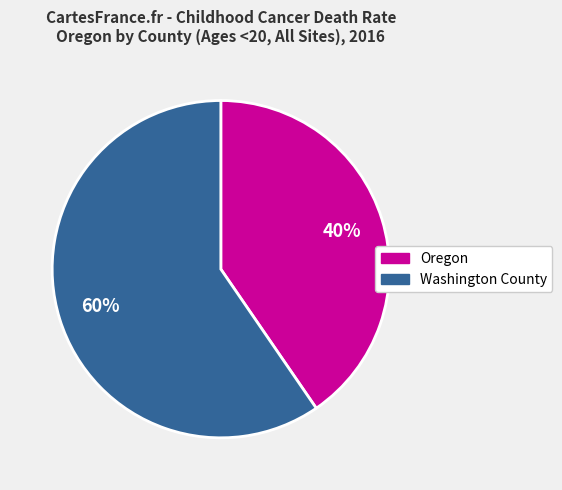

Do Oregon and Washington County together represent more than half of the pie?

Yes